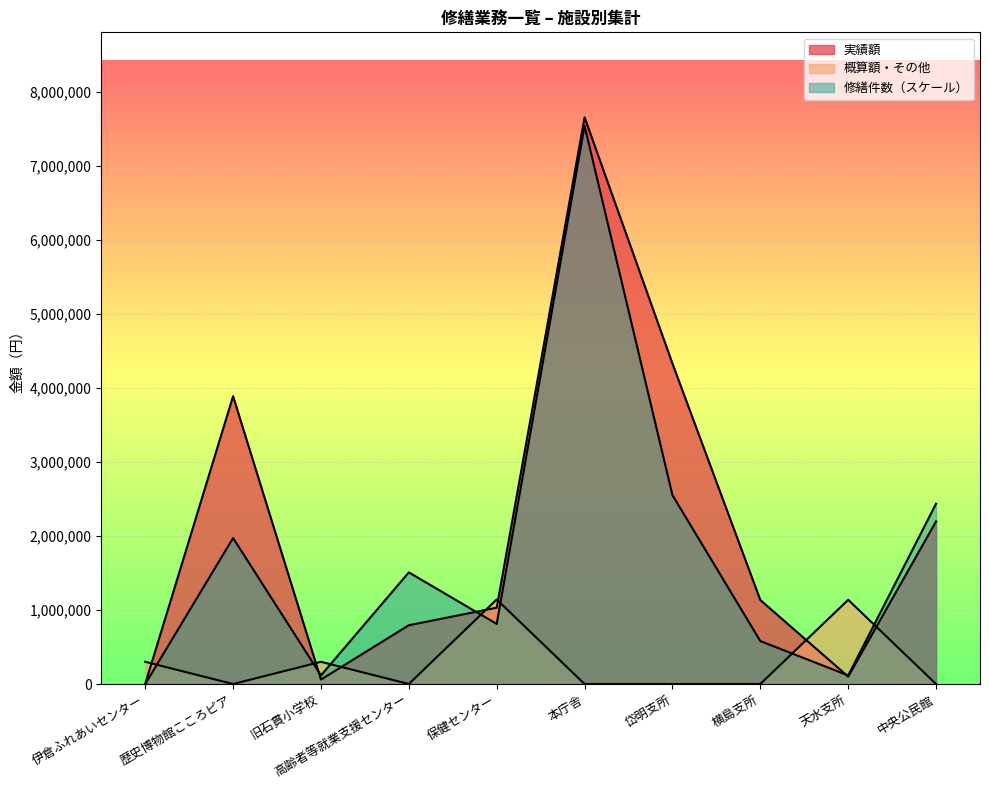

Where do 実績額 and 概算額・その他 first cross each other?

伊倉ふれあいセンター and 歴史博物館こころピア